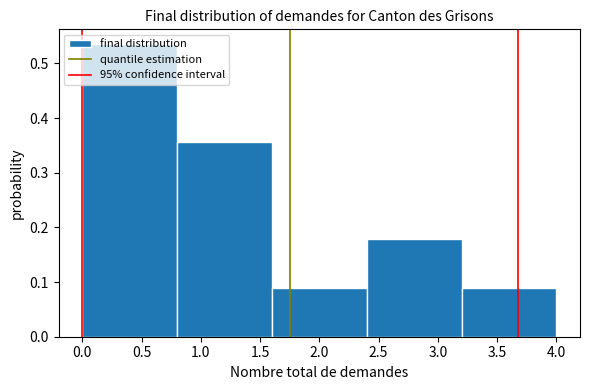

Reading left to right, transcribe this chart: for each bar, give the range it covers on the x-axis and its height. The values are not printed on the chart, so give them approximately, as read against the axis.

0.0 to 0.8: 0.54
0.8 to 1.6: 0.36
1.6 to 2.4: 0.09
2.4 to 3.2: 0.18
3.2 to 4.0: 0.09